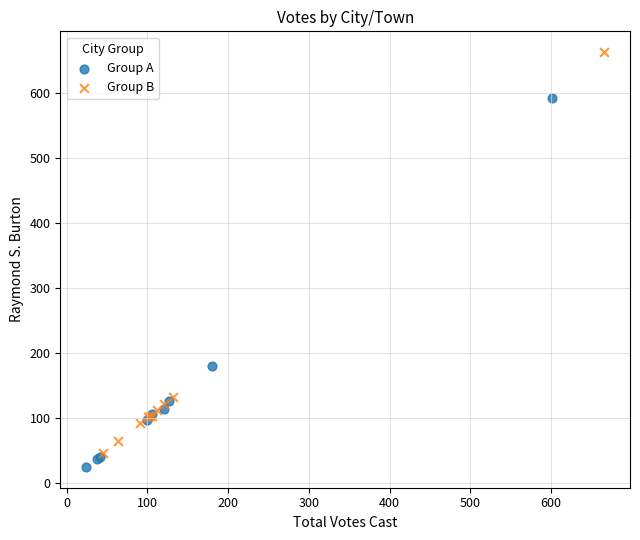

Which series reaches the maximum Y coordinate?

Group B